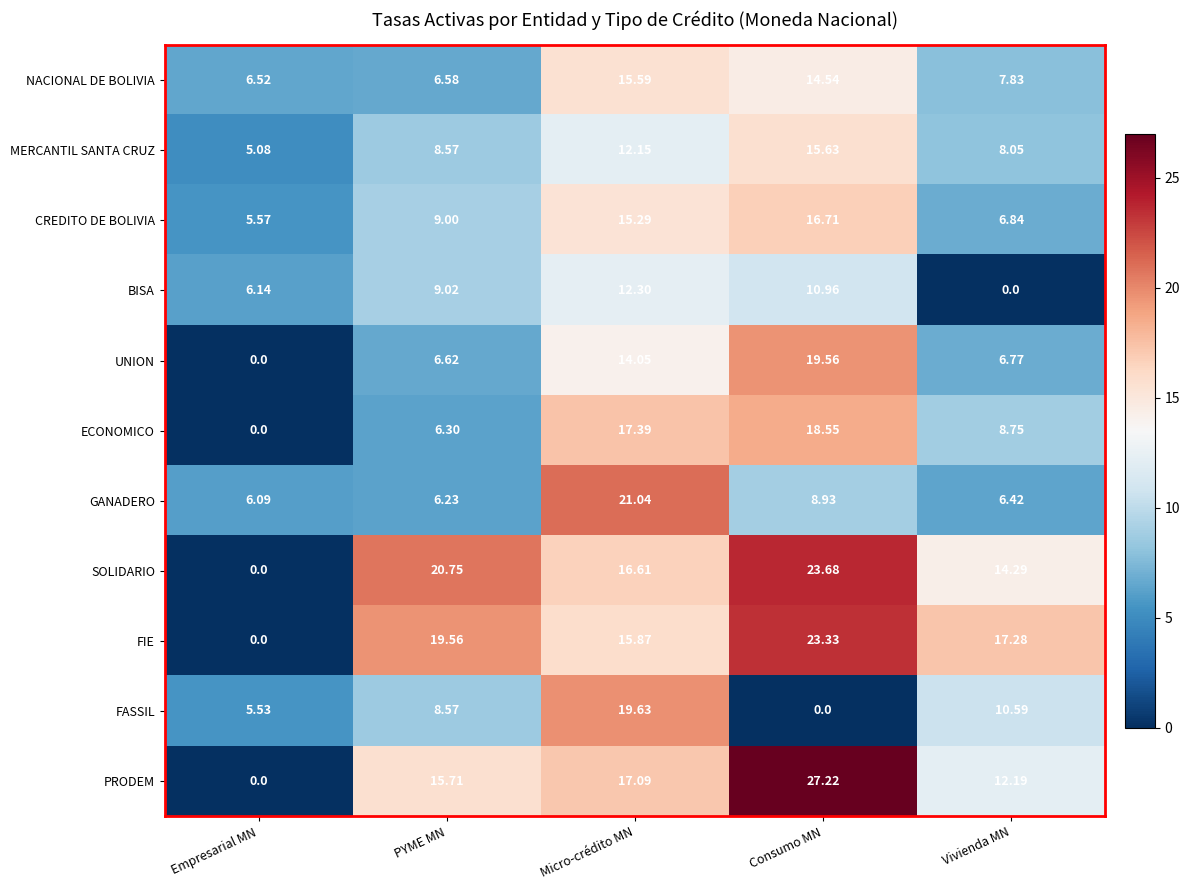

Where is PRODEM nearest to the value 13?

Vivienda MN